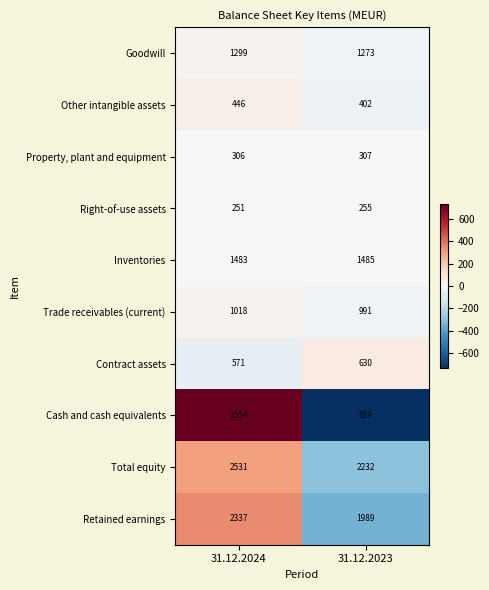

What value does the Inventories series have at 31.12.2023?

1485